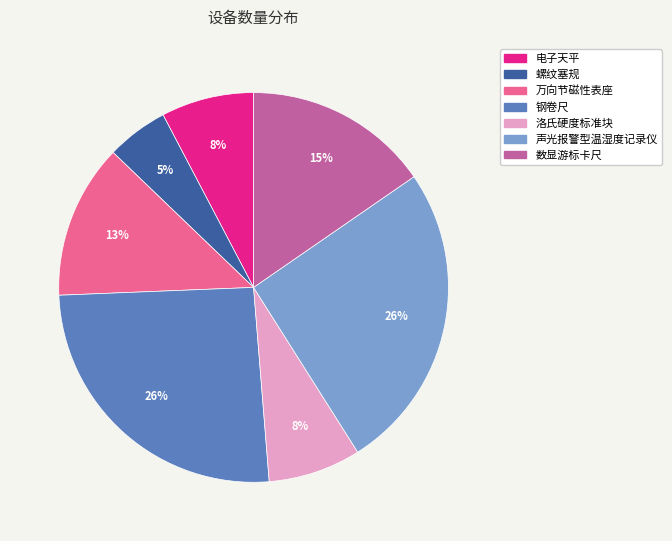

Which category has the smallest portion of the pie?

螺纹塞规